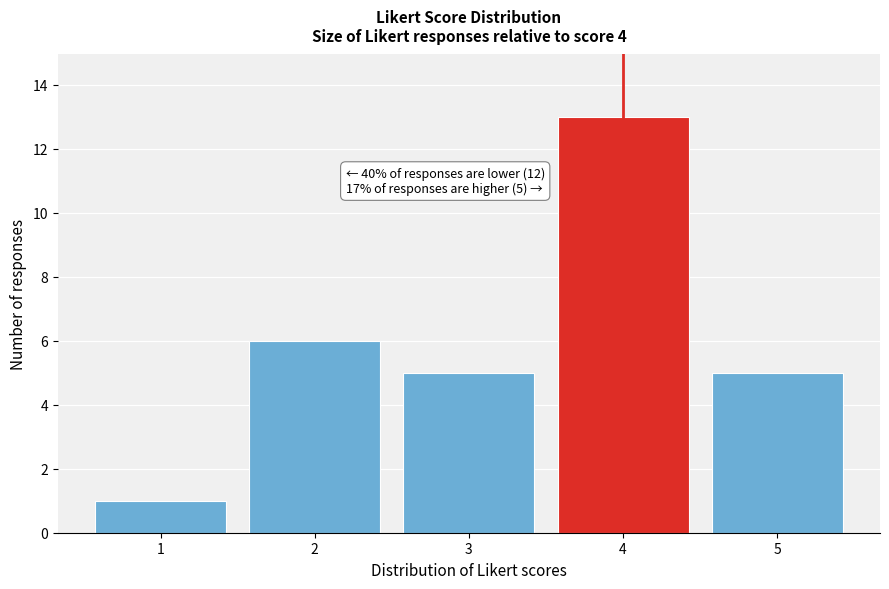

Reading right to left, list all the values displayed in this chart.

5=5	4=13	3=5	2=6	1=1